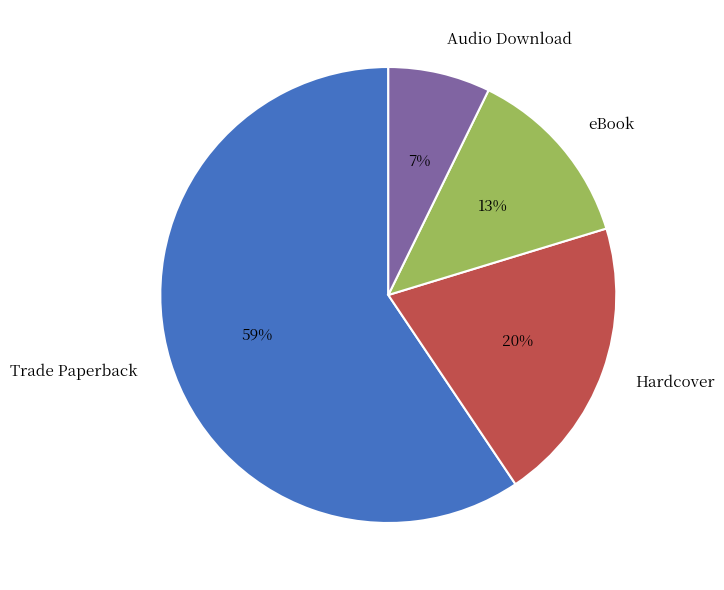

True or false: Hardcover accounts for 34% of the total.

False